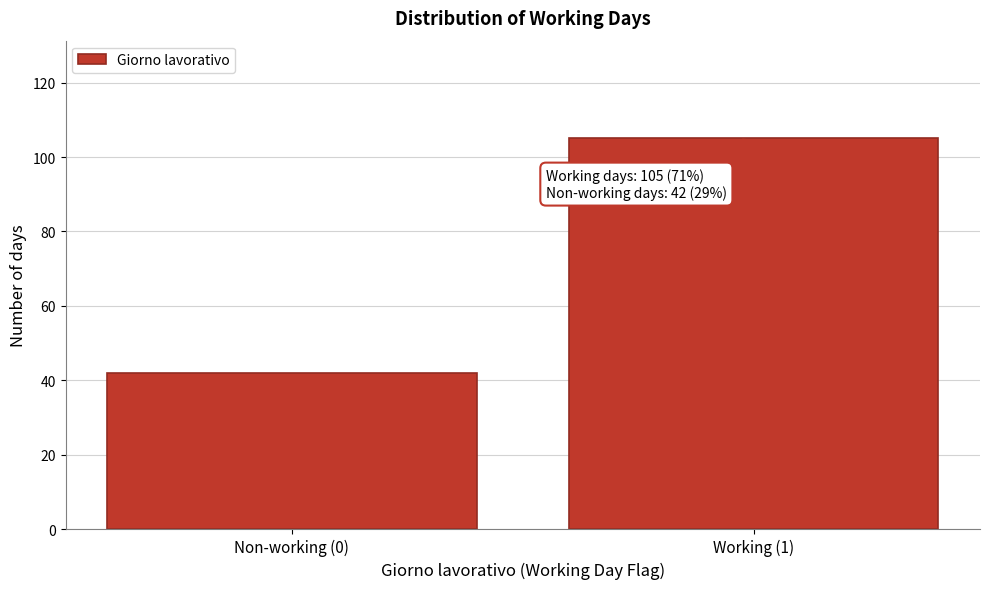

Reading left to right, extract all data points from this chart.

42	105